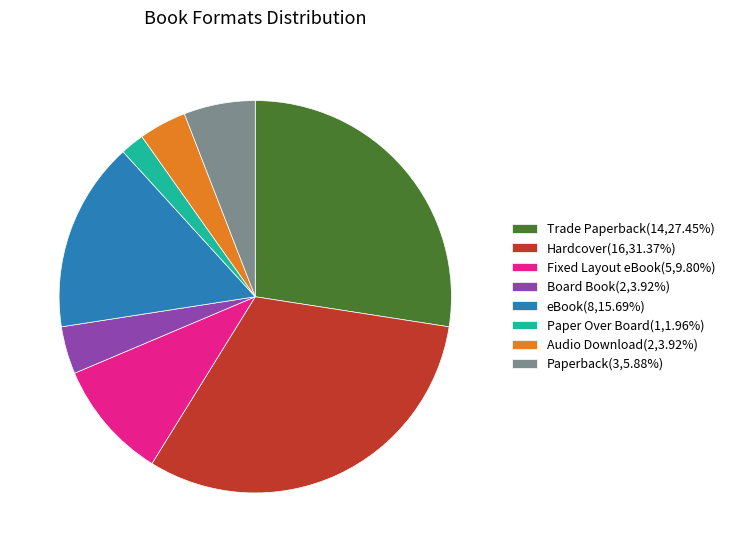

Do Paperback and Audio Download together represent more than half of the pie?

No